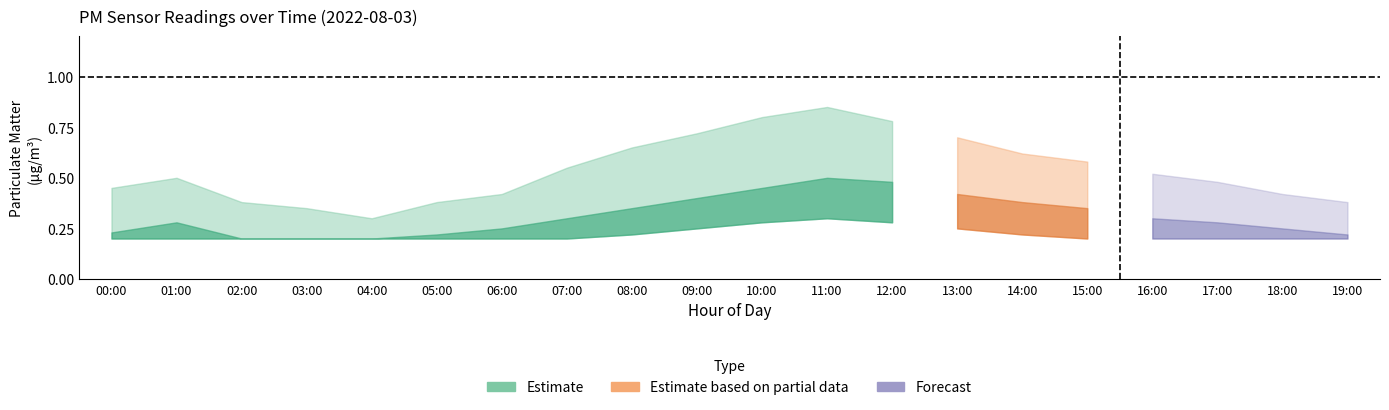

Reading left to right, extract all data points from this chart.

P1: 0.2	0.3	0.2	0.2	0.2	0.2	0.2	0.3	0.3	0.4	0.5	0.5	0.5	0.4	0.4	0.3	0.3	0.3	0.2	0.2
P1_upper: 0.5	0.5	0.4	0.3	0.3	0.4	0.4	0.6	0.7	0.7	0.8	0.8	0.8	0.7	0.6	0.6	0.5	0.5	0.4	0.4
P1_lower: 0.2	0.2	0.2	0.2	0.2	0.2	0.2	0.2	0.2	0.2	0.3	0.3	0.3	0.2	0.2	0.2	0.2	0.2	0.2	0.2
P2: 0.2	0.3	0.2	0.2	0.2	0.2	0.2	0.3	0.3	0.4	0.5	0.5	0.5	0.4	0.4	0.3	0.3	0.3	0.2	0.2
P2_upper: 0.5	0.5	0.4	0.3	0.3	0.4	0.4	0.6	0.7	0.7	0.8	0.8	0.8	0.7	0.6	0.6	0.5	0.5	0.4	0.4
P2_lower: 0.2	0.2	0.2	0.2	0.2	0.2	0.2	0.2	0.2	0.2	0.3	0.3	0.3	0.2	0.2	0.2	0.2	0.2	0.2	0.2